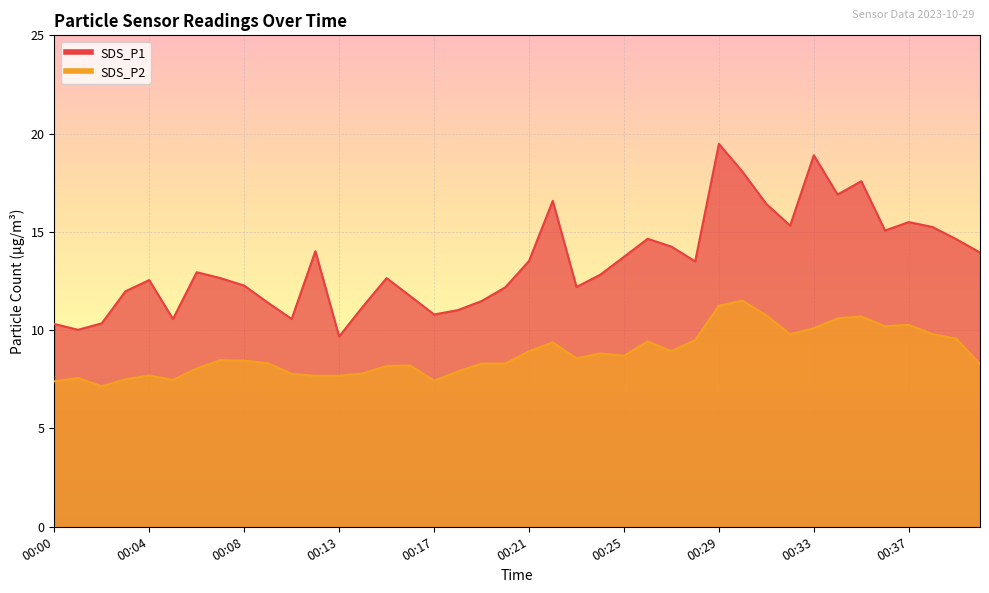

Reading right to left, extract all data points from this chart.

SDS_P1: 00:40=13.9	00:39=14.6	00:38=15.2	00:37=15.5	00:36=15.1	00:35=17.6	00:34=16.9	00:33=18.9	00:32=15.3	00:31=16.4	00:30=18.1	00:29=19.5	00:28=13.5	00:27=14.2	00:26=14.7	00:25=13.7	00:24=12.8	00:23=12.2	00:22=16.6	00:21=13.5	00:20=12.2	00:19=11.5	00:18=11.0	00:17=10.8	00:16=11.7	00:15=12.7	00:14=11.2	00:13=9.7	00:12=14.0	00:10=10.6	00:09=11.4	00:08=12.3	00:07=12.7	00:06=12.9	00:05=10.6	00:04=12.6	00:03=12.0	00:02=10.3	00:01=10.0	00:00=10.3
SDS_P2: 00:40=8.3	00:39=9.6	00:38=9.8	00:37=10.3	00:36=10.2	00:35=10.7	00:34=10.6	00:33=10.1	00:32=9.8	00:31=10.8	00:30=11.5	00:29=11.2	00:28=9.5	00:27=8.9	00:26=9.4	00:25=8.7	00:24=8.8	00:23=8.6	00:22=9.4	00:21=8.9	00:20=8.3	00:19=8.3	00:18=7.9	00:17=7.4	00:16=8.2	00:15=8.2	00:14=7.8	00:13=7.7	00:12=7.7	00:10=7.8	00:09=8.3	00:08=8.4	00:07=8.5	00:06=8.1	00:05=7.5	00:04=7.7	00:03=7.5	00:02=7.2	00:01=7.6	00:00=7.4